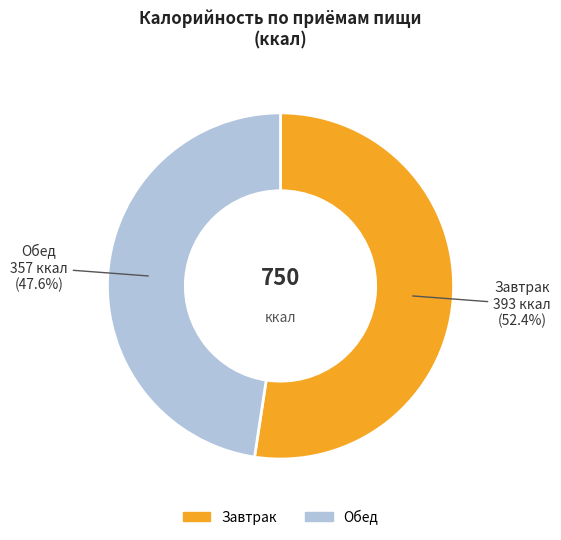

Rank the categories by value from highest to lowest.

Завтрак, Обед